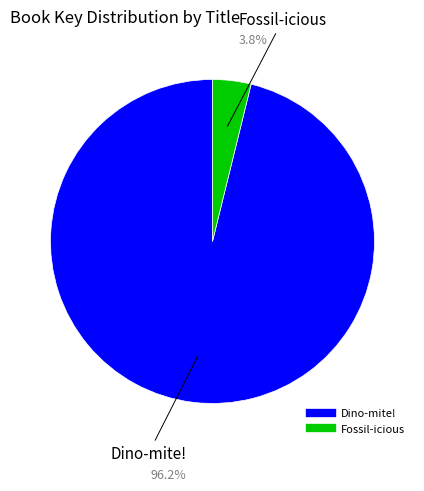

What is the ratio of the value at Dino-mite! to the value at Fossil-icious?

25.1